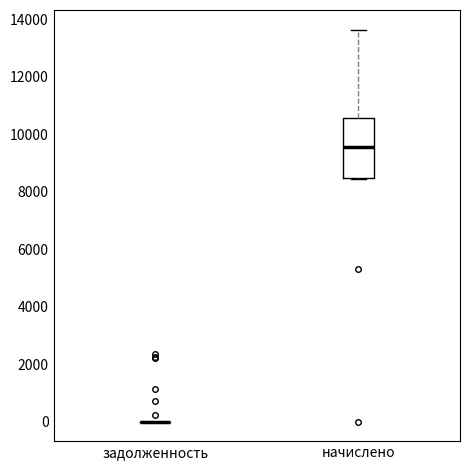

Reading left to right, read every box against the y-axis: the position of its median line, the range the box covers, and the ends of its whiskers. The values are not printed on the chart, so give them approximately, as read against the axis.

задолженность: box collapsed to a line at 0, whiskers 0 to 0
начислено: median 9600, box 8400 to 10600, whiskers 8400 to 13600